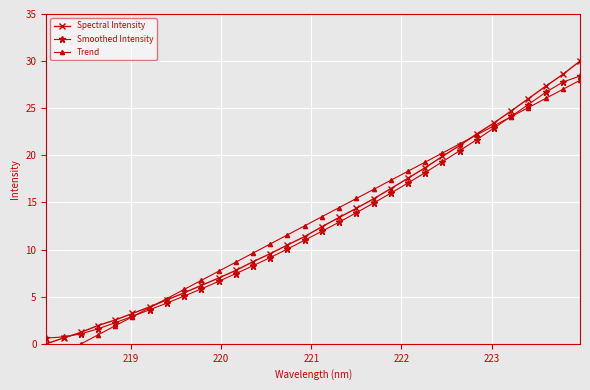

True or false: Spectral Intensity has more than 2 interior local peaks.

False